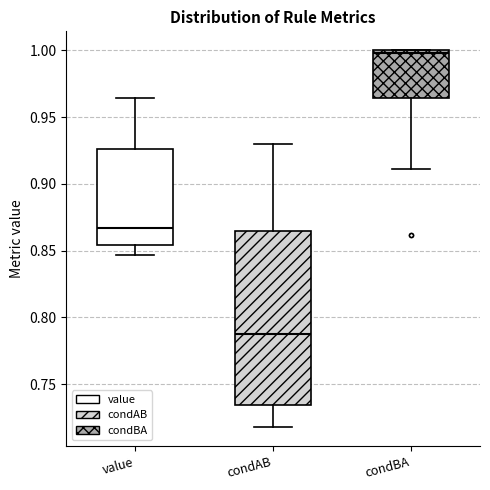

Reading left to right, transcribe this box plot: for each box, give where its median line is, the range the box spans, and where its two whiskers end, as read against the y-axis. The values are not printed on the chart, so give them approximately, as read against the axis.

value: median 0.865, box 0.855 to 0.925, whiskers 0.845 to 0.965
condAB: median 0.790, box 0.735 to 0.865, whiskers 0.720 to 0.930
condBA: median 1.000 (just below the box's upper edge), box 0.965 to 1.000, whiskers 0.910 to 1.000